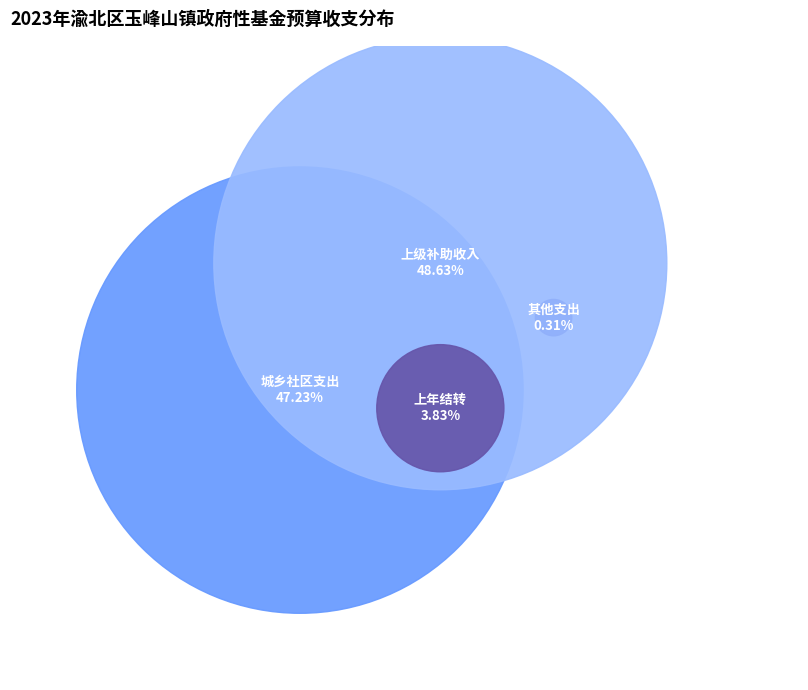

How much of the chart is everything except 上级补助收入?

51.4%